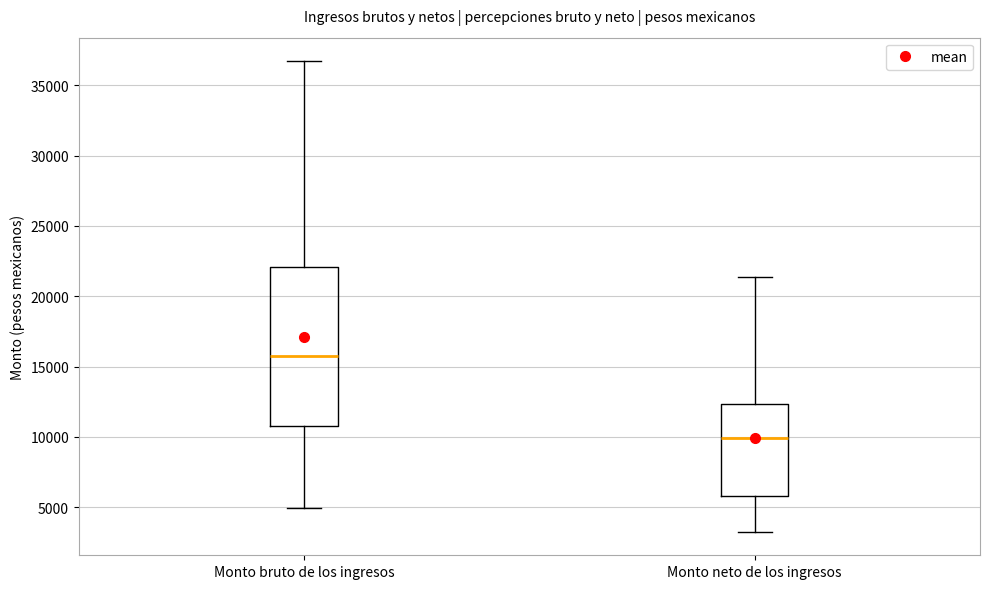

Reading left to right, read every box against the y-axis: the position of its median line, the range the box covers, and the ends of its whiskers. The values are not printed on the chart, so give them approximately, as read against the axis.

Monto bruto de los ingresos: median 15500, box 11000 to 22000, whiskers 5000 to 36500
Monto neto de los ingresos: median 10000, box 6000 to 12500, whiskers 3500 to 21500